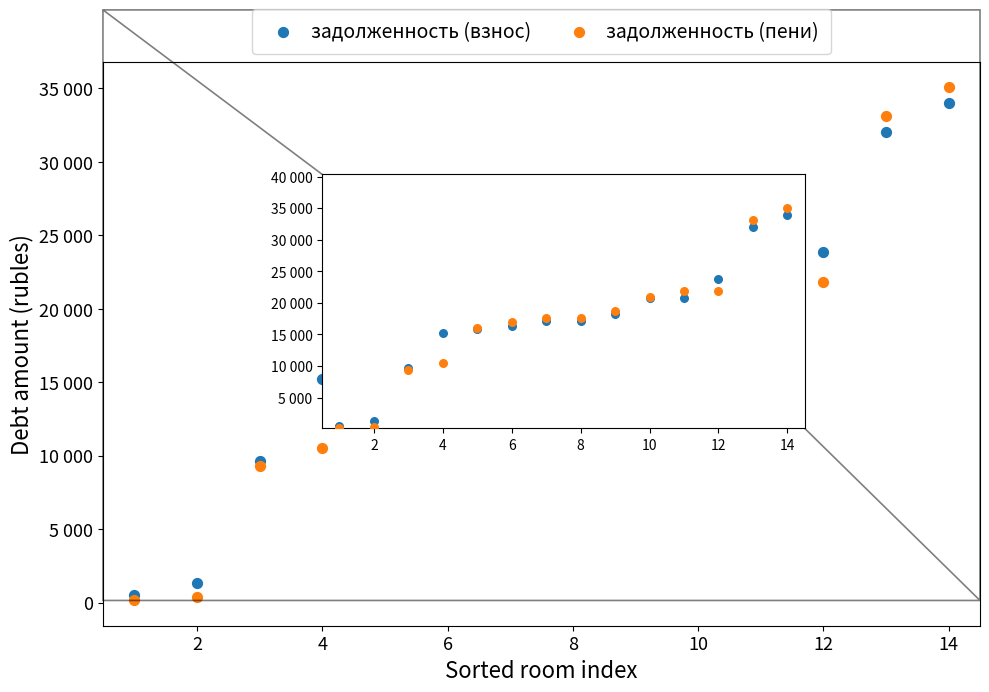

Which series reaches the minimum Y coordinate?

задолженность (пени)